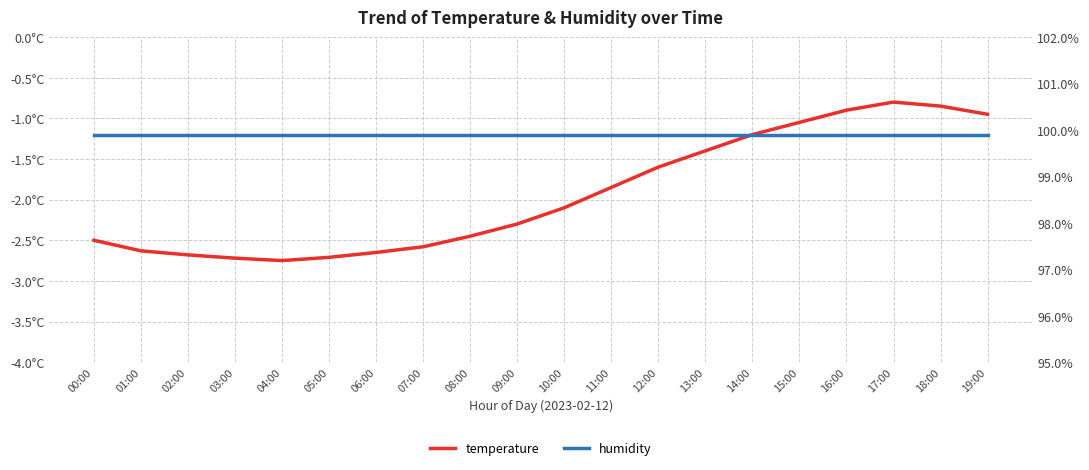

Rank the series at 19:00 from lowest to highest value.

temperature, humidity